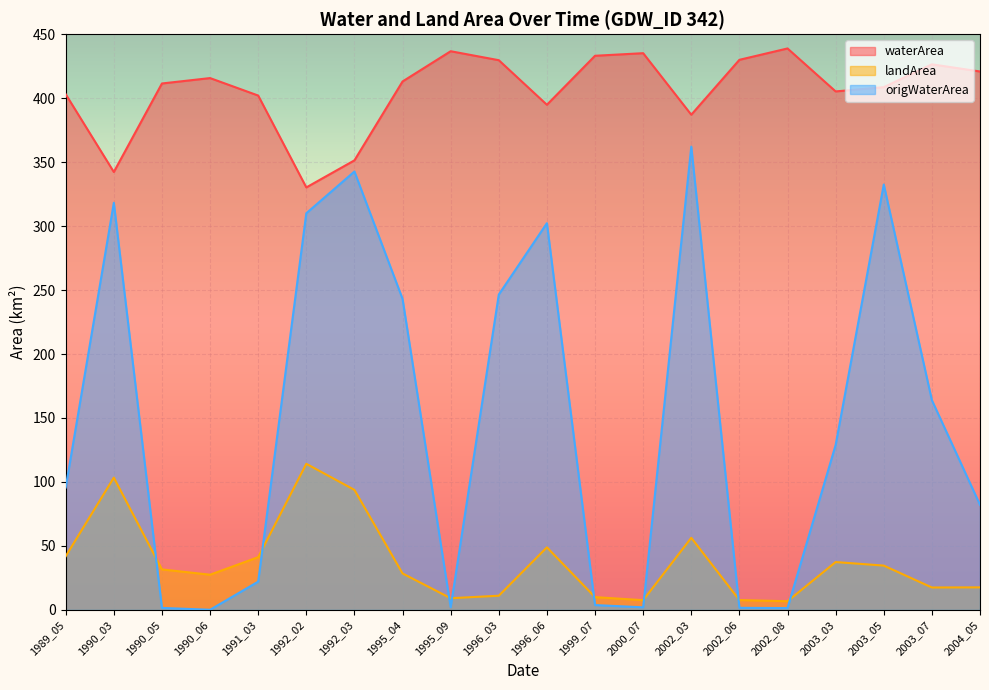

What are all the series names shown in the legend?

waterArea, landArea, origWaterArea